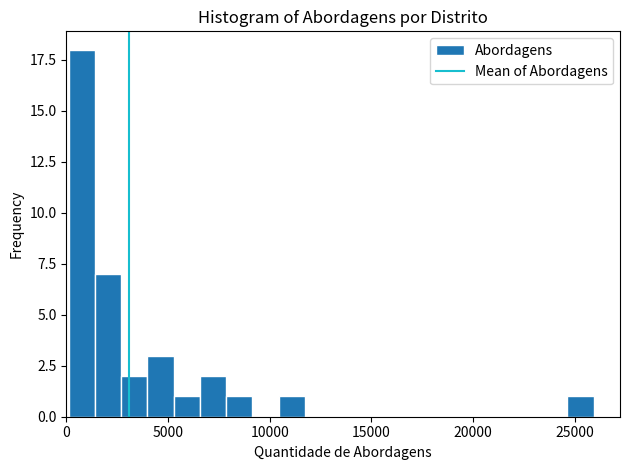

Around what value on the x-axis is the tallest bar? Give the approximate position of its centre, as read against the axis.

1000